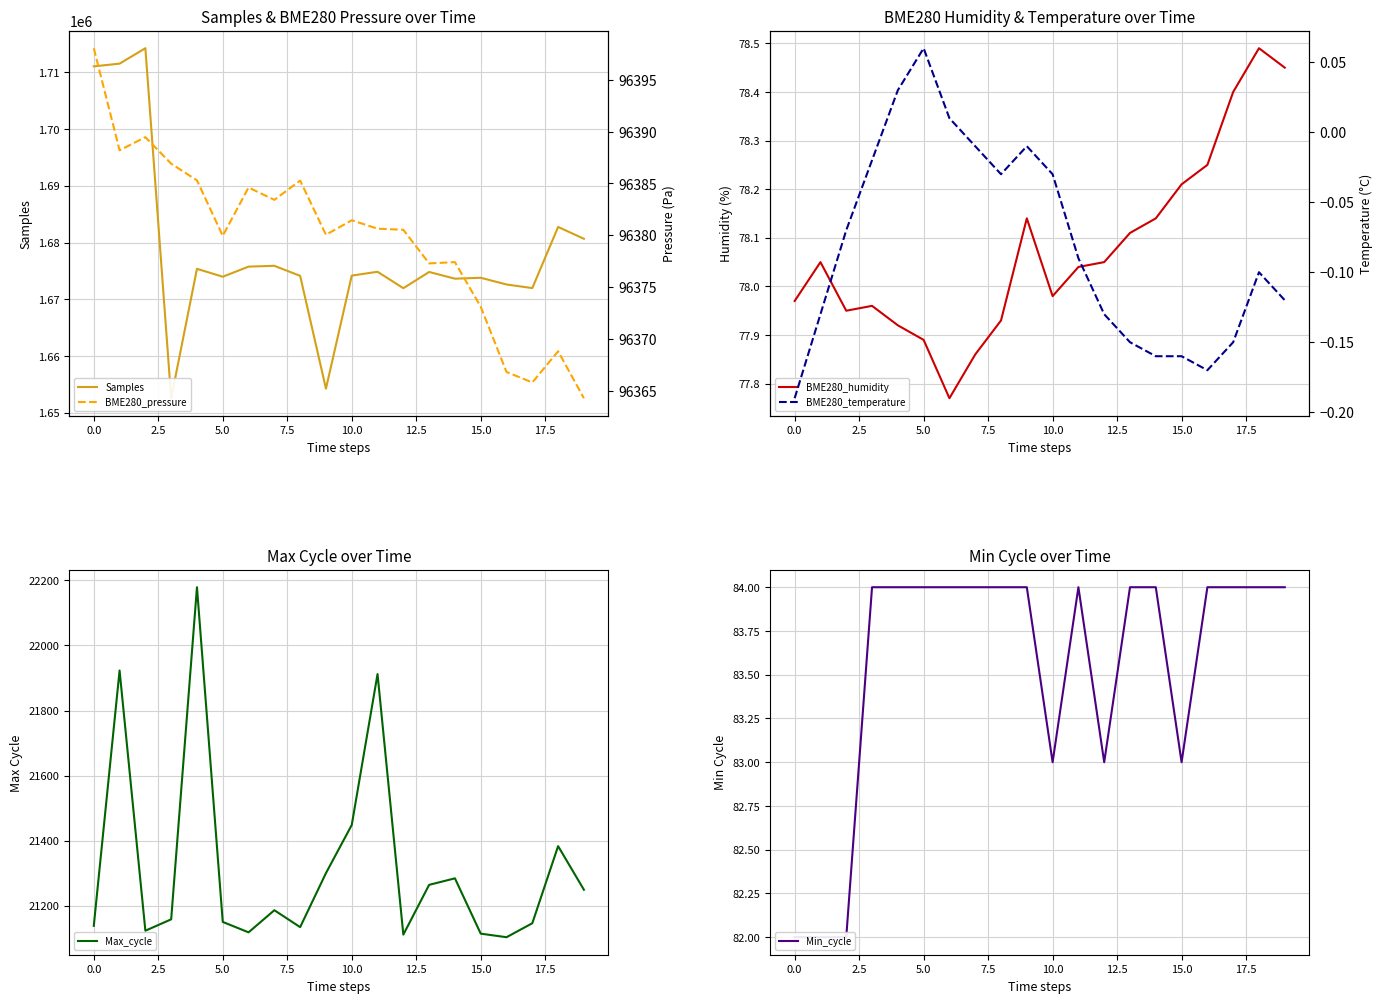

What is the spread (max minus min) of values at 18?

1682745.1